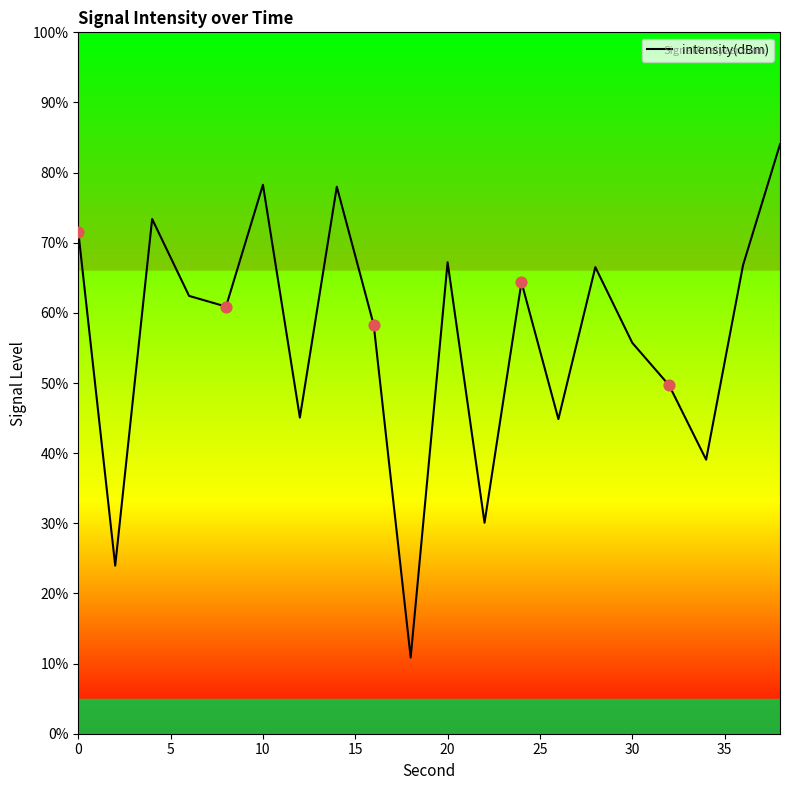

Does the chart have visible grid lines?

No